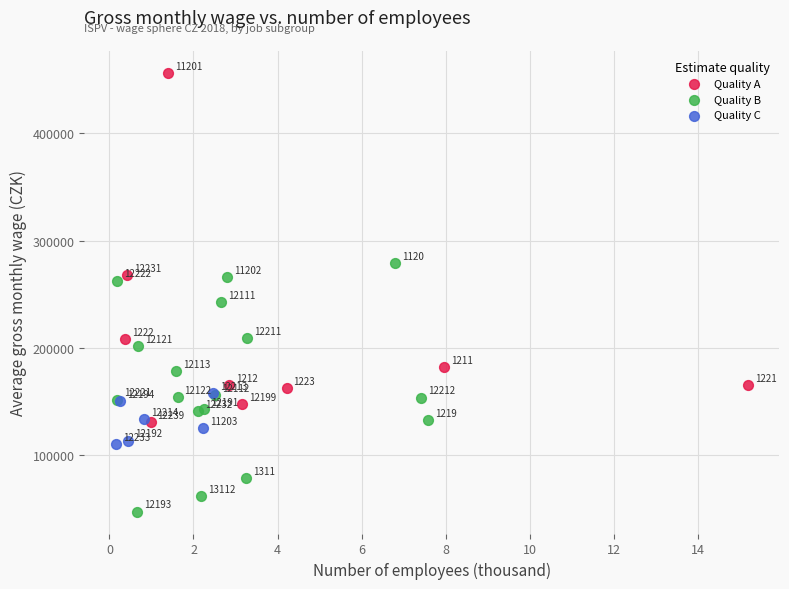

Which series reaches the minimum Y coordinate?

Quality B